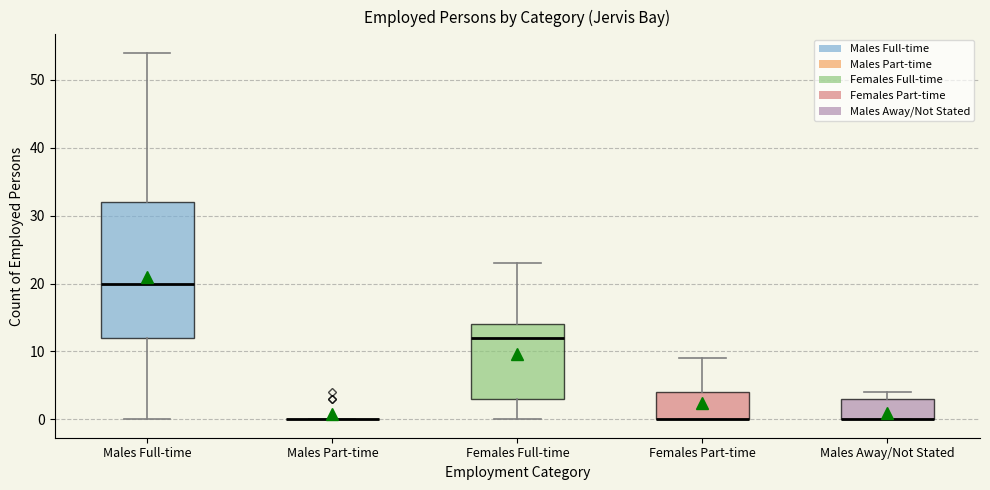

Reading left to right, read every box against the y-axis: the position of its median line, the range the box covers, and the ends of its whiskers. The values are not printed on the chart, so give them approximately, as read against the axis.

Males Full-time: median 20, box 12 to 32, whiskers 0 to 54
Males Part-time: box collapsed to a line at 0, whiskers 0 to 0
Females Full-time: median 12, box 3 to 14, whiskers 0 to 23
Females Part-time: median 0 (drawn on the box's lower edge), box 0 to 4, whiskers 0 to 9
Males Away/Not Stated: median 0 (drawn on the box's lower edge), box 0 to 3, whiskers 0 to 4